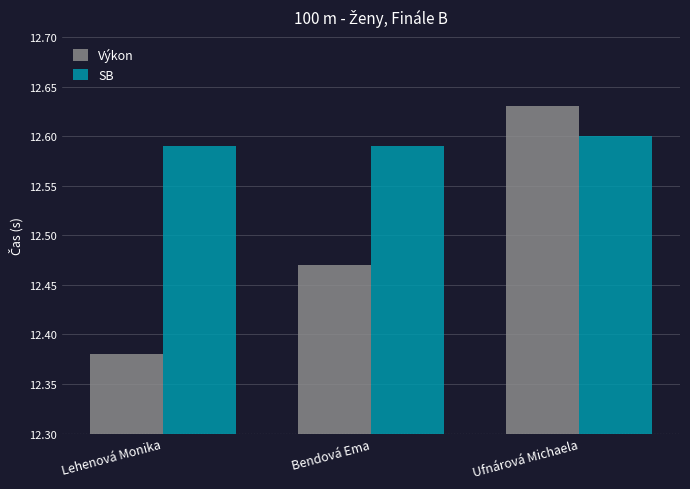

At which category is the sum across all series the highest?

Ufnárová Michaela